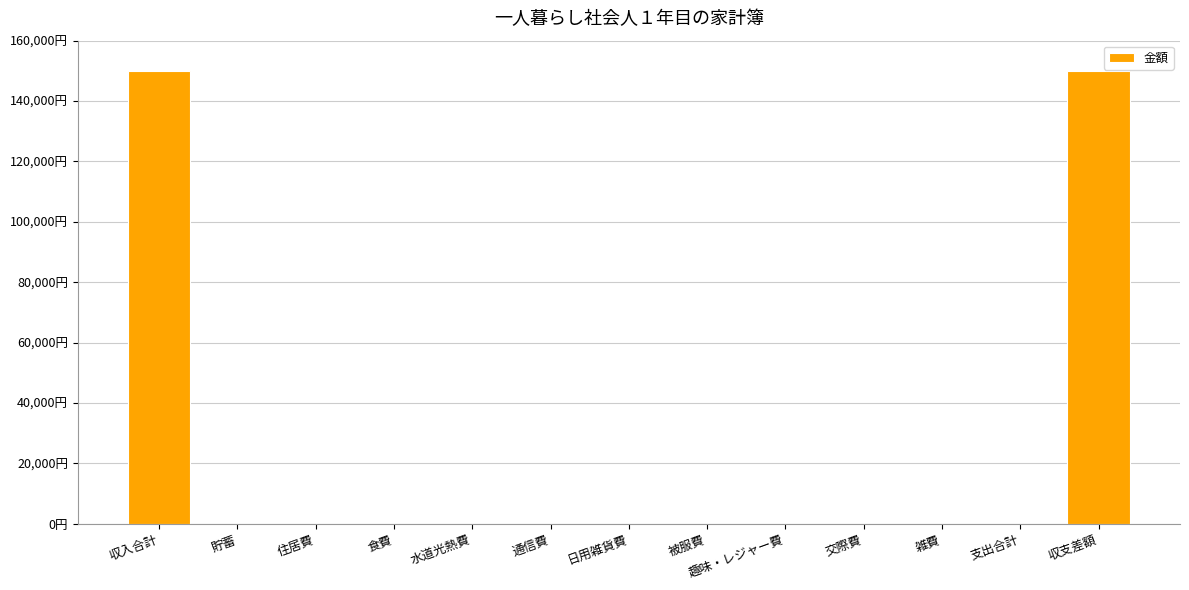

Rank the categories by value from lowest to highest.

貯蓄, 住居費, 食費, 水道光熱費, 通信費, 日用雑貨費, 被服費, 趣味・レジャー費, 交際費, 雑費, 支出合計, 収入合計, 収支差額